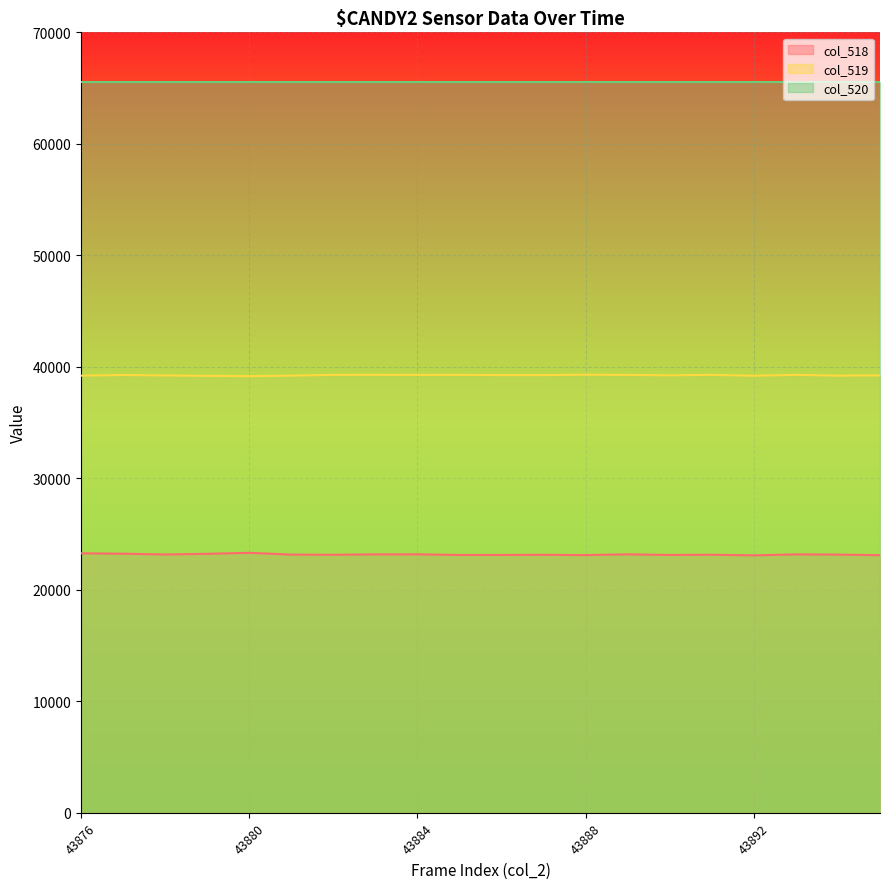

Which series has the largest range (max minus min)?

col_518